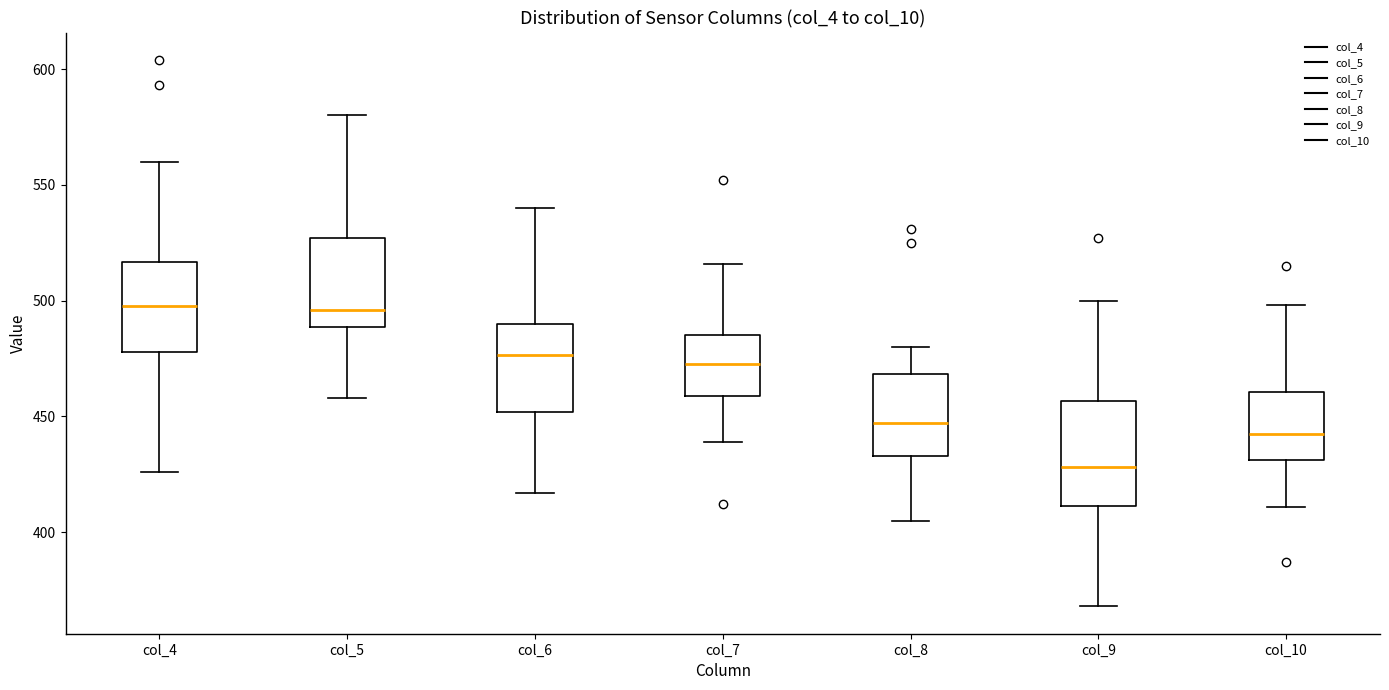

Reading left to right, transcribe this box plot: for each box, give where its median line is, the range the box spans, and where its two whiskers end, as read against the y-axis. The values are not printed on the chart, so give them approximately, as read against the axis.

col_4: median 500, box 480 to 515, whiskers 425 to 560
col_5: median 495, box 490 to 525, whiskers 460 to 580
col_6: median 475, box 450 to 490, whiskers 415 to 540
col_7: median 475, box 460 to 485, whiskers 440 to 515
col_8: median 445, box 435 to 470, whiskers 405 to 480
col_9: median 430, box 410 to 455, whiskers 370 to 500
col_10: median 445, box 430 to 460, whiskers 410 to 500